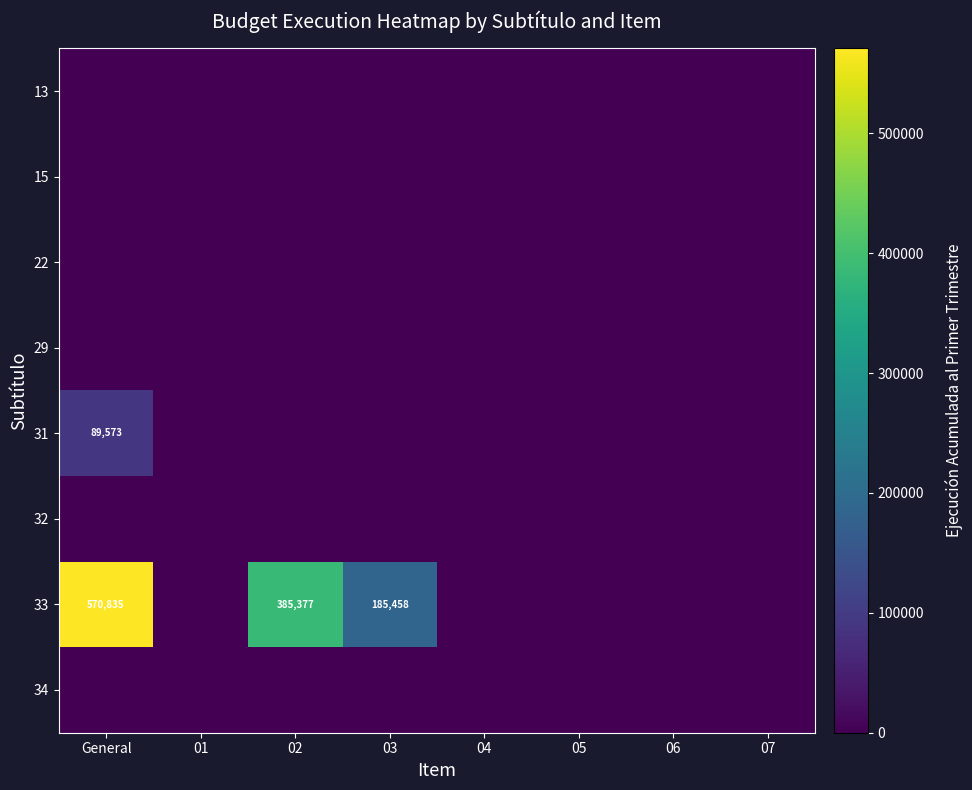

At which label does 31 reach its minimum?

01